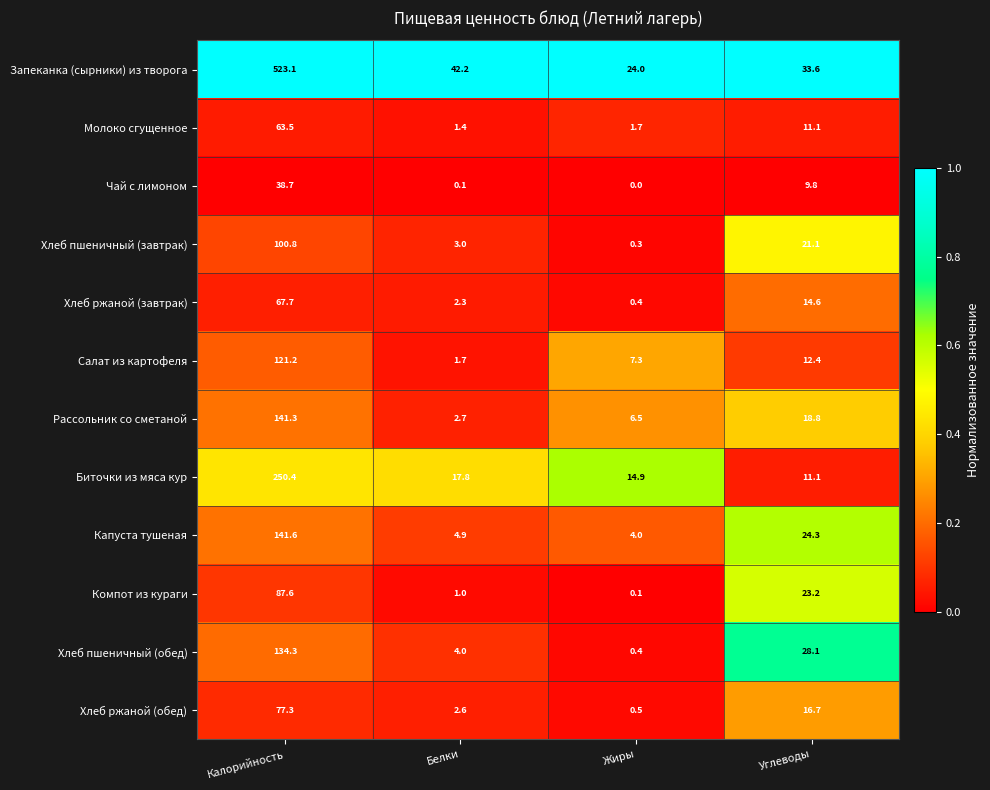

What value does the Салат из картофеля series have at Калорийность?

121.2